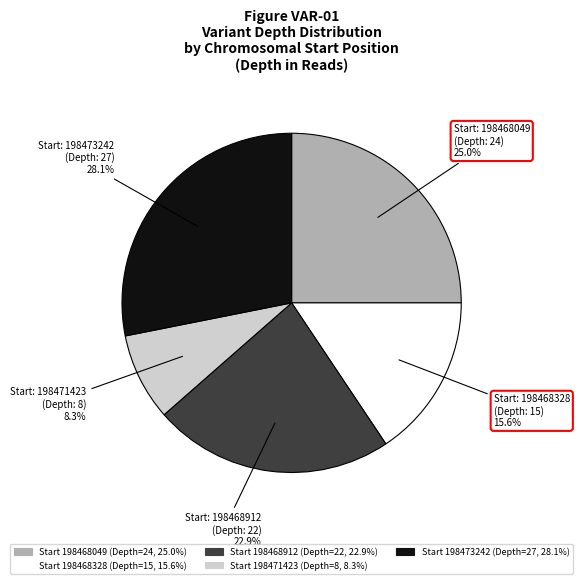

Rank the categories by value from highest to lowest.

198473242, 198468049, 198468912, 198468328, 198471423